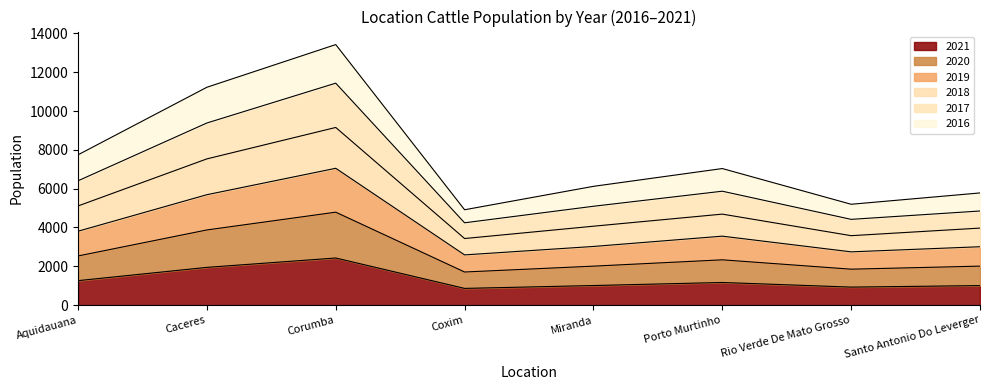

Rank the categories by 2020 value from lowest to highest.

Coxim, Rio Verde De Mato Grosso, Miranda, Santo Antonio Do Leverger, Porto Murtinho, Aquidauana, Caceres, Corumba